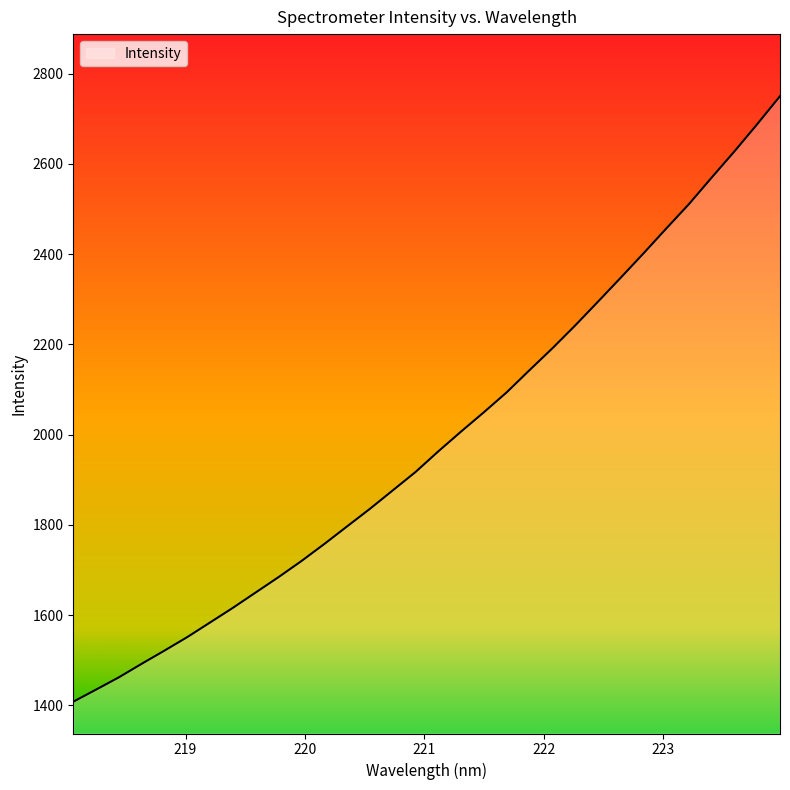

What is the greatest value displayed?

2749.9